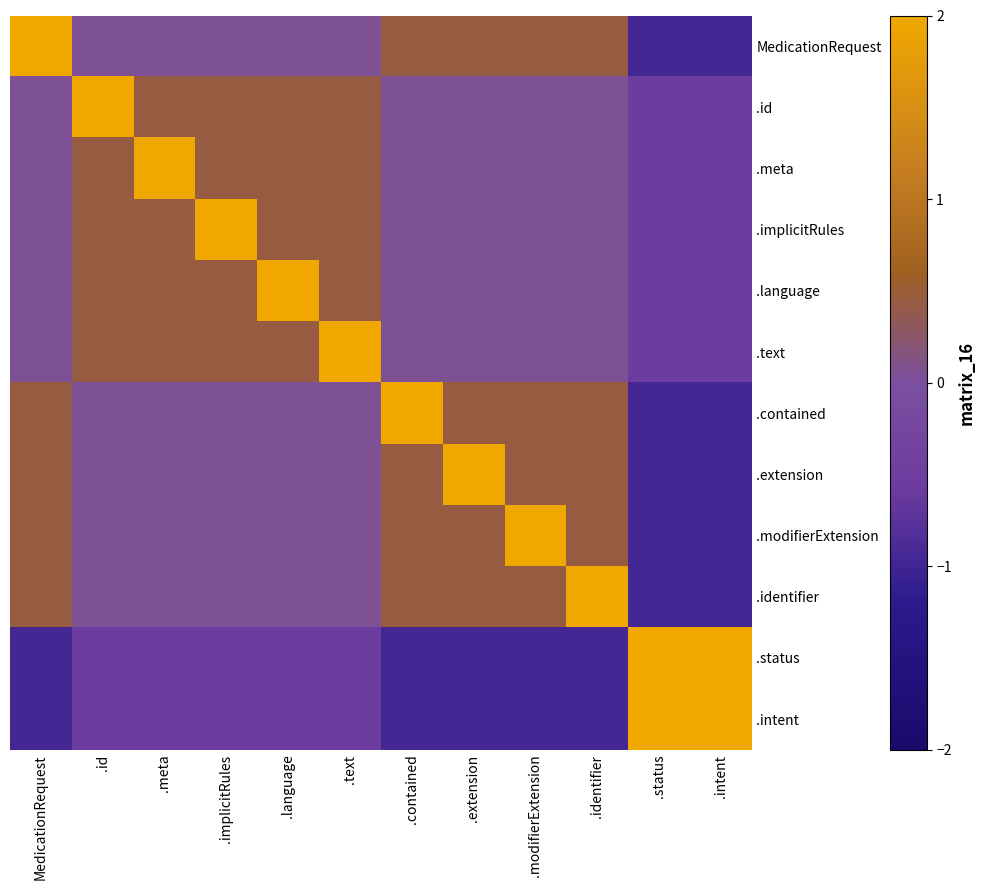

Reading left to right, transcribe all the data shown in this chart.

MedicationRequest: MedicationRequest=2.0	.id=0.0	.meta=0.0	.implicitRules=0.0	.language=0.0	.text=0.0	.contained=0.5	.extension=0.5	.modifierExtension=0.5	.identifier=0.5	.status=-0.9	.intent=-0.9
.id: MedicationRequest=0.0	.id=2.0	.meta=0.5	.implicitRules=0.5	.language=0.5	.text=0.5	.contained=0.0	.extension=0.0	.modifierExtension=0.0	.identifier=0.0	.status=-0.6	.intent=-0.6
.meta: MedicationRequest=0.0	.id=0.5	.meta=2.0	.implicitRules=0.5	.language=0.5	.text=0.5	.contained=0.0	.extension=0.0	.modifierExtension=0.0	.identifier=0.0	.status=-0.6	.intent=-0.6
.implicitRules: MedicationRequest=0.0	.id=0.5	.meta=0.5	.implicitRules=2.0	.language=0.5	.text=0.5	.contained=0.0	.extension=0.0	.modifierExtension=0.0	.identifier=0.0	.status=-0.6	.intent=-0.6
.language: MedicationRequest=0.0	.id=0.5	.meta=0.5	.implicitRules=0.5	.language=2.0	.text=0.5	.contained=0.0	.extension=0.0	.modifierExtension=0.0	.identifier=0.0	.status=-0.6	.intent=-0.6
.text: MedicationRequest=0.0	.id=0.5	.meta=0.5	.implicitRules=0.5	.language=0.5	.text=2.0	.contained=0.0	.extension=0.0	.modifierExtension=0.0	.identifier=0.0	.status=-0.6	.intent=-0.6
.contained: MedicationRequest=0.5	.id=0.0	.meta=0.0	.implicitRules=0.0	.language=0.0	.text=0.0	.contained=2.0	.extension=0.5	.modifierExtension=0.5	.identifier=0.5	.status=-0.9	.intent=-0.9
.extension: MedicationRequest=0.5	.id=0.0	.meta=0.0	.implicitRules=0.0	.language=0.0	.text=0.0	.contained=0.5	.extension=2.0	.modifierExtension=0.5	.identifier=0.5	.status=-0.9	.intent=-0.9
.modifierExtension: MedicationRequest=0.5	.id=0.0	.meta=0.0	.implicitRules=0.0	.language=0.0	.text=0.0	.contained=0.5	.extension=0.5	.modifierExtension=2.0	.identifier=0.5	.status=-0.9	.intent=-0.9
.identifier: MedicationRequest=0.5	.id=0.0	.meta=0.0	.implicitRules=0.0	.language=0.0	.text=0.0	.contained=0.5	.extension=0.5	.modifierExtension=0.5	.identifier=2.0	.status=-0.9	.intent=-0.9
.status: MedicationRequest=-0.9	.id=-0.6	.meta=-0.6	.implicitRules=-0.6	.language=-0.6	.text=-0.6	.contained=-0.9	.extension=-0.9	.modifierExtension=-0.9	.identifier=-0.9	.status=2.0	.intent=2.0
.intent: MedicationRequest=-0.9	.id=-0.6	.meta=-0.6	.implicitRules=-0.6	.language=-0.6	.text=-0.6	.contained=-0.9	.extension=-0.9	.modifierExtension=-0.9	.identifier=-0.9	.status=2.0	.intent=2.0